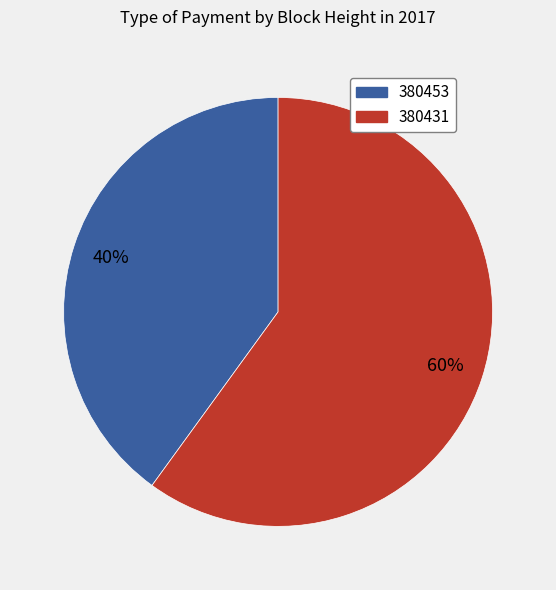

What is the largest slice in the pie chart?

380431